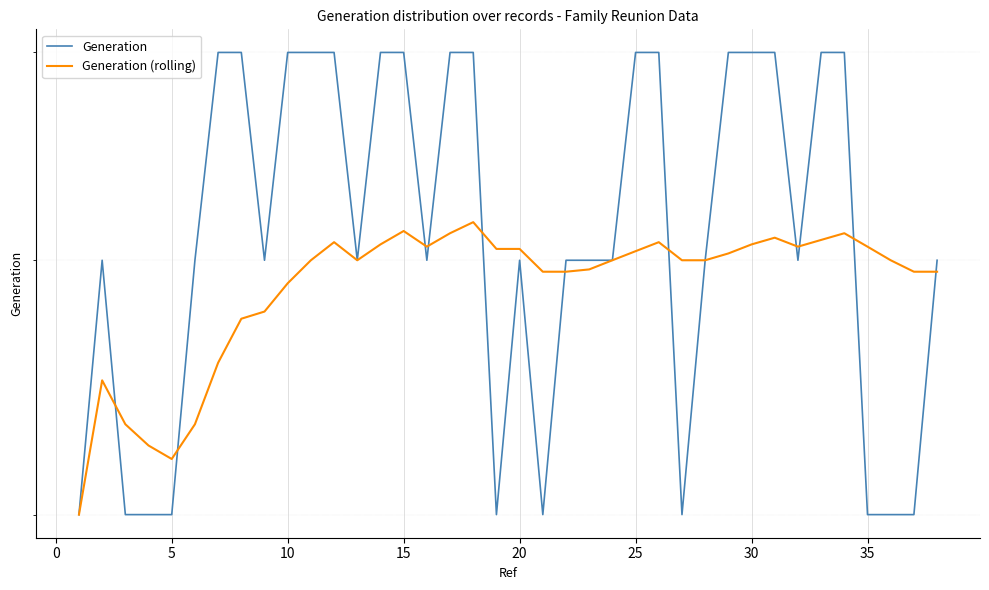

Count the number of categories in the chart.

38